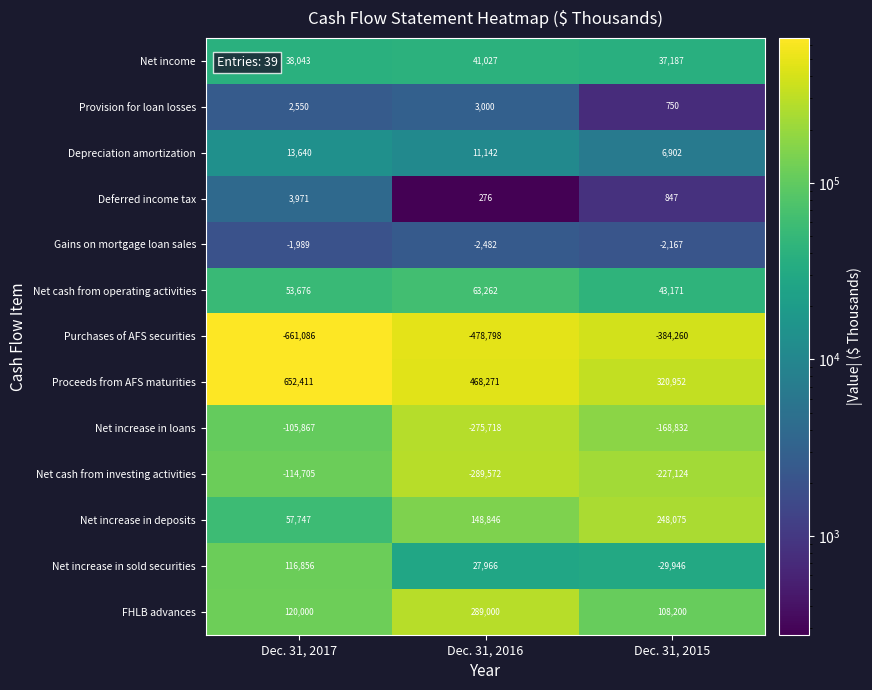

Which series has the largest total across all categories?

Proceeds from AFS maturities